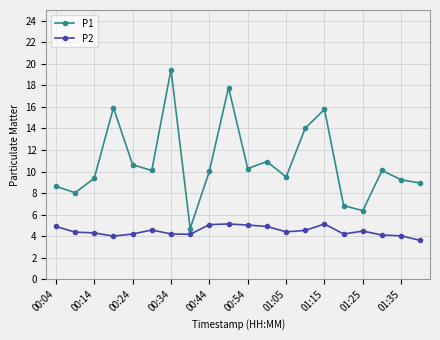

At how many categories does at least one series exceed 12?

5